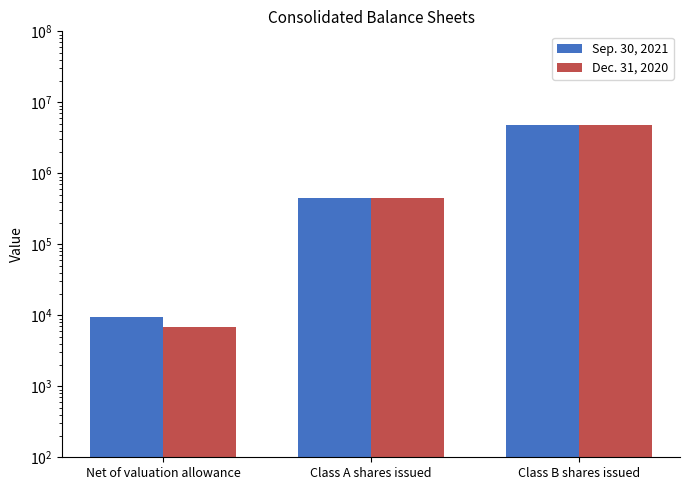

What is the highest value of the Sep. 30, 2021 series?

4746147